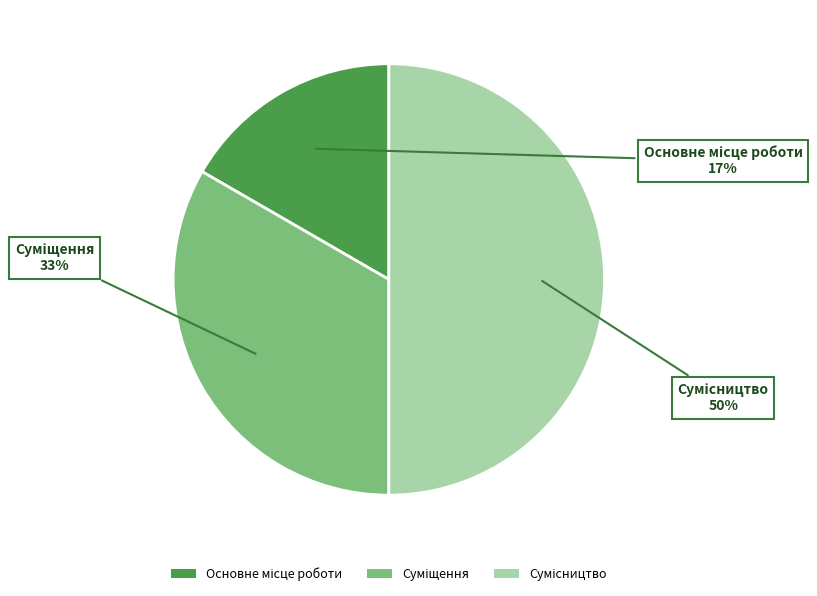

To the nearest percent, what is the difference between the largest and smallest slice percentages?

33%